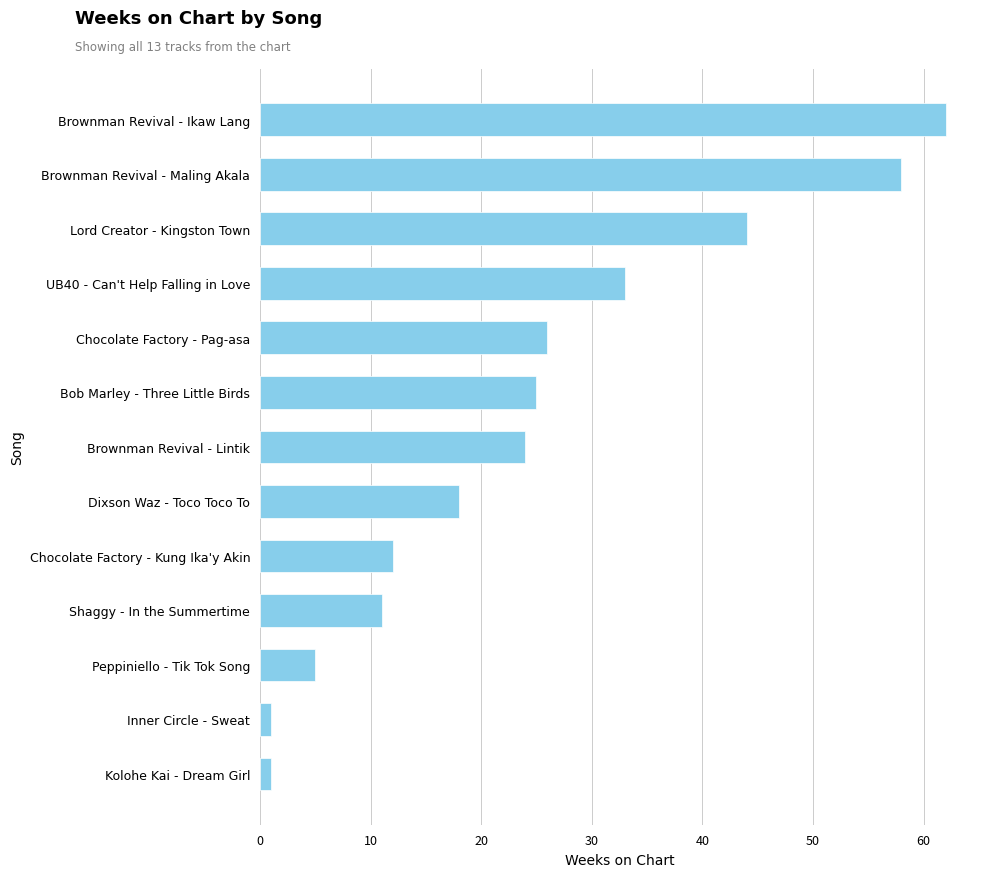

What is the change in value from Dixson Waz - Toco Toco To to Chocolate Factory - Pag-asa?

+8